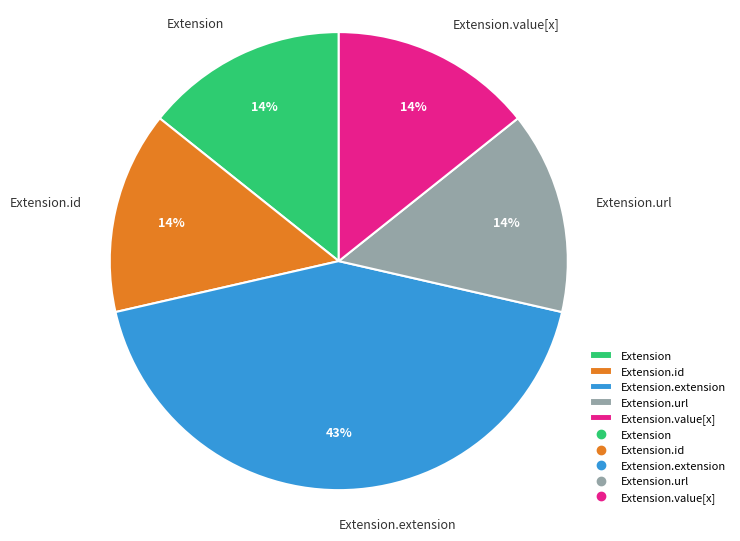

Is it true that Extension.extension is 15% of the pie?

False